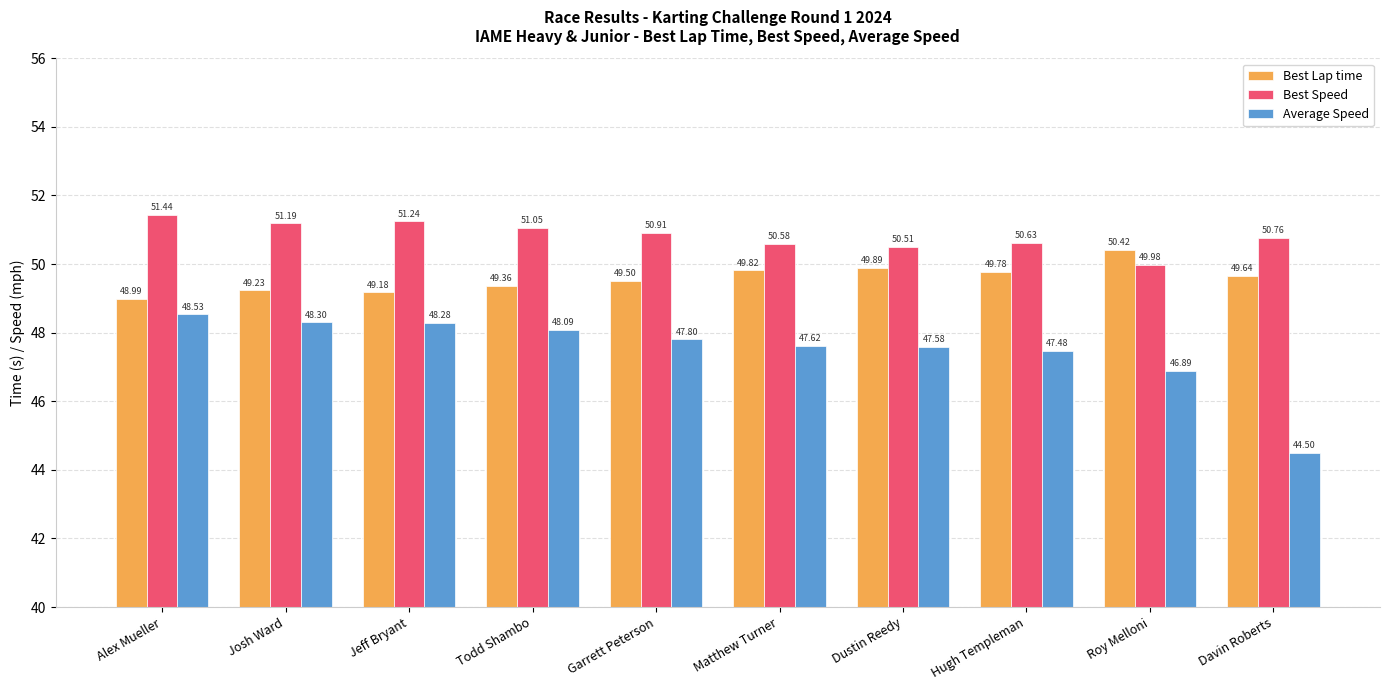

What is the label of the 2nd bar from the right?

Roy Melloni